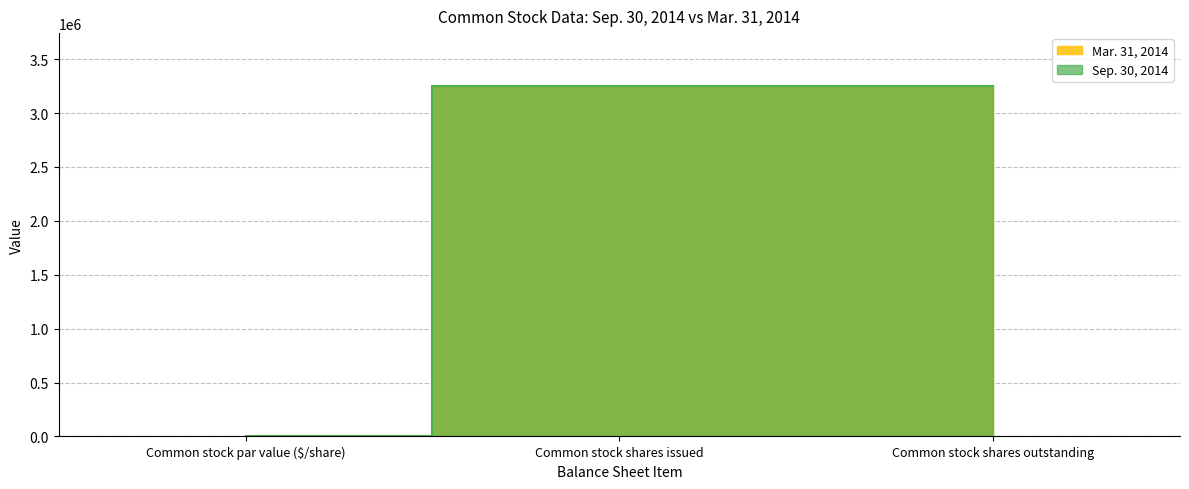

Rank the series by their maximum value, from lowest to highest.

Mar. 31, 2014, Sep. 30, 2014